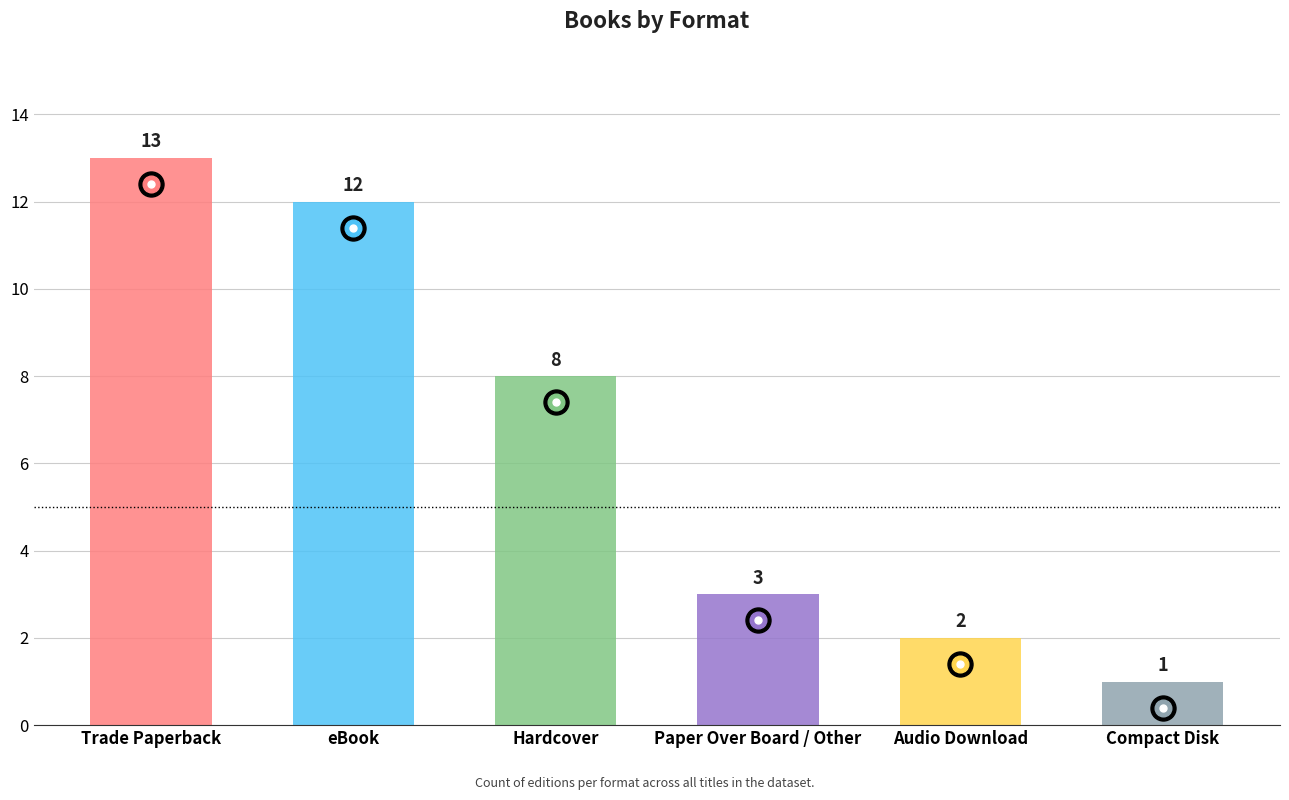

How many categories are shown in the chart?

6